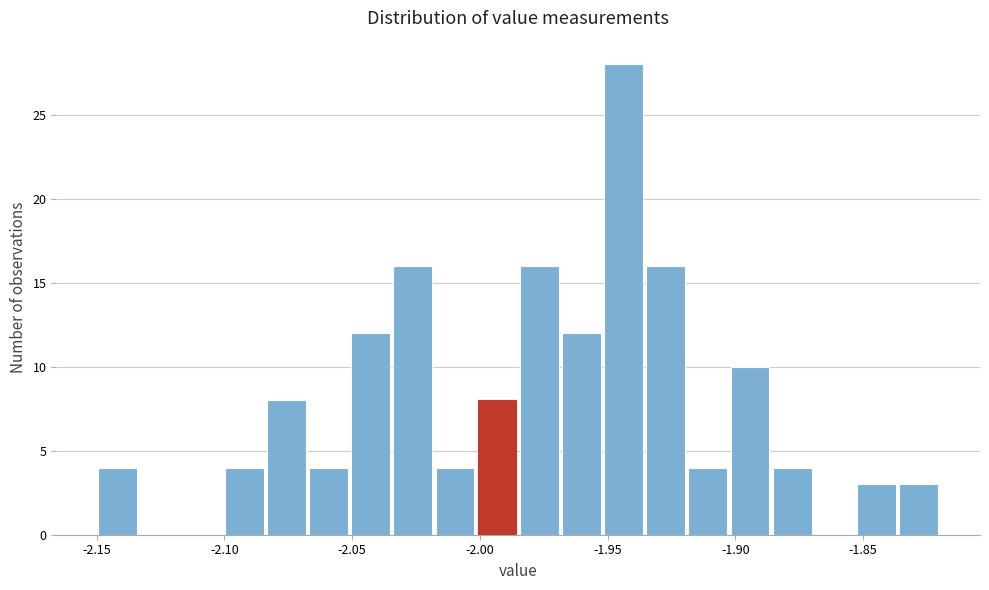

Around what value on the x-axis is the tallest bar? Give the approximate position of its centre, as read against the axis.

-1.945